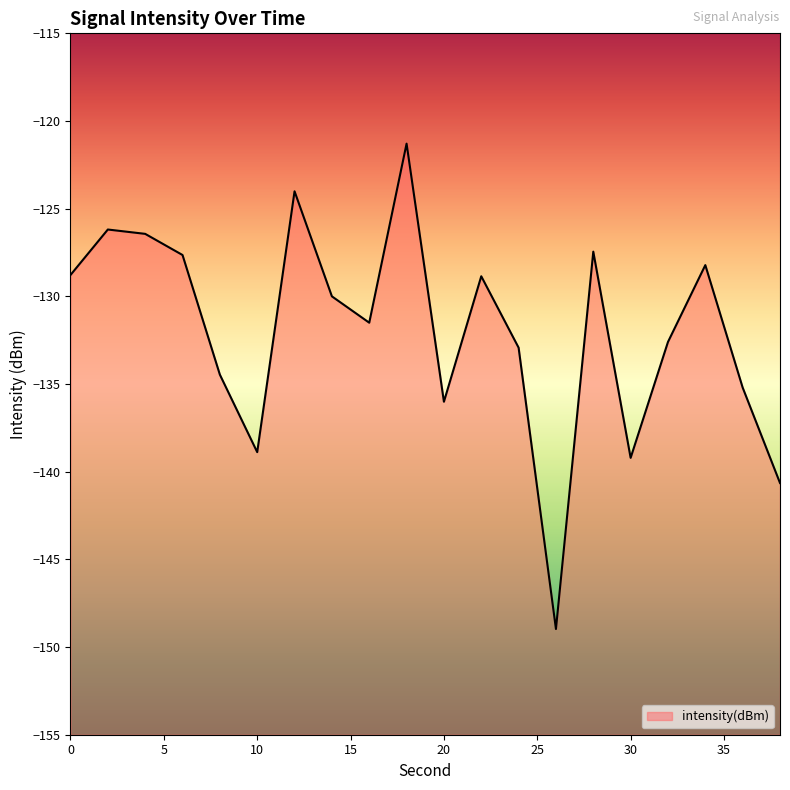

How many data points are less than -129?

11